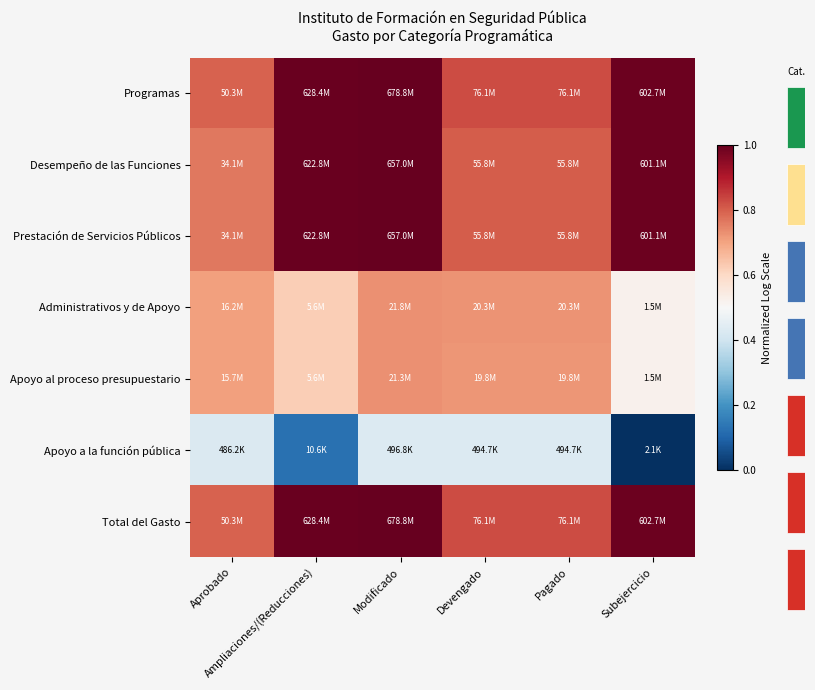

Is the value of Prestación de Servicios Públicos at Subejercicio greater than the value of Administrativos y de Apoyo at Ampliaciones/(Reducciones)?

Yes